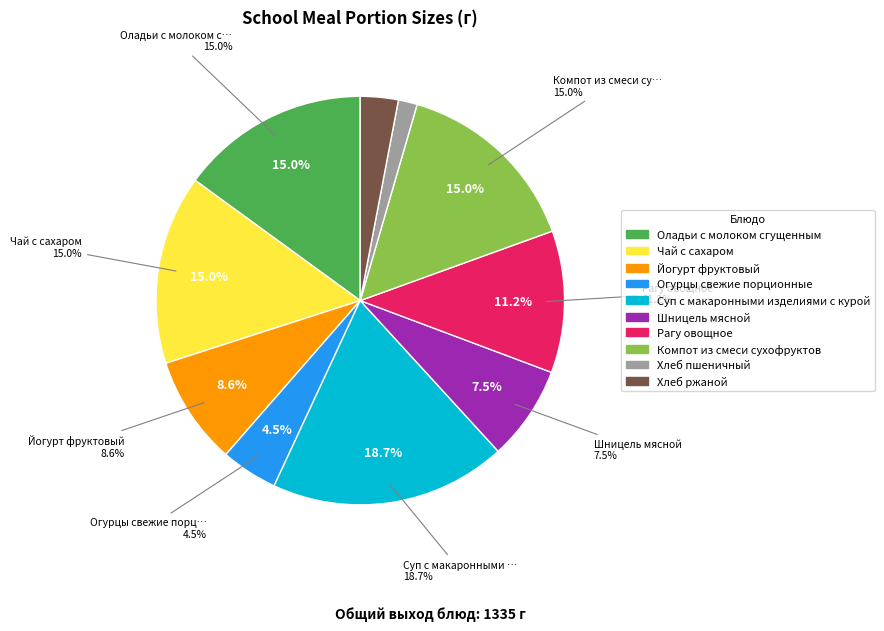

The Рагу овощное slice represents 11% of the pie. True or false?

True